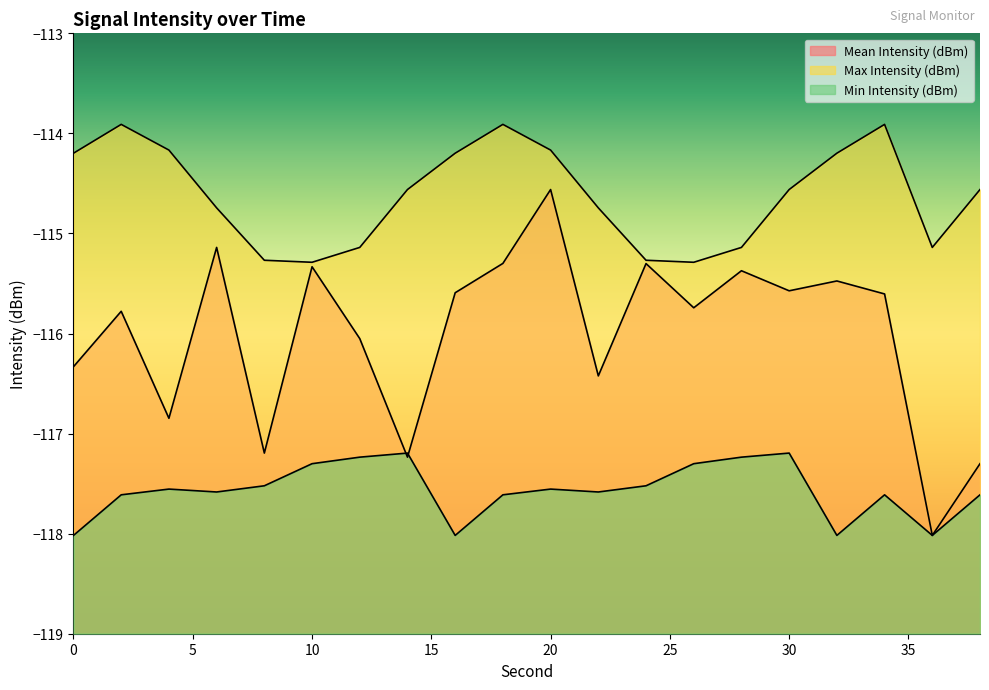

How many lines are shown in the chart?

3